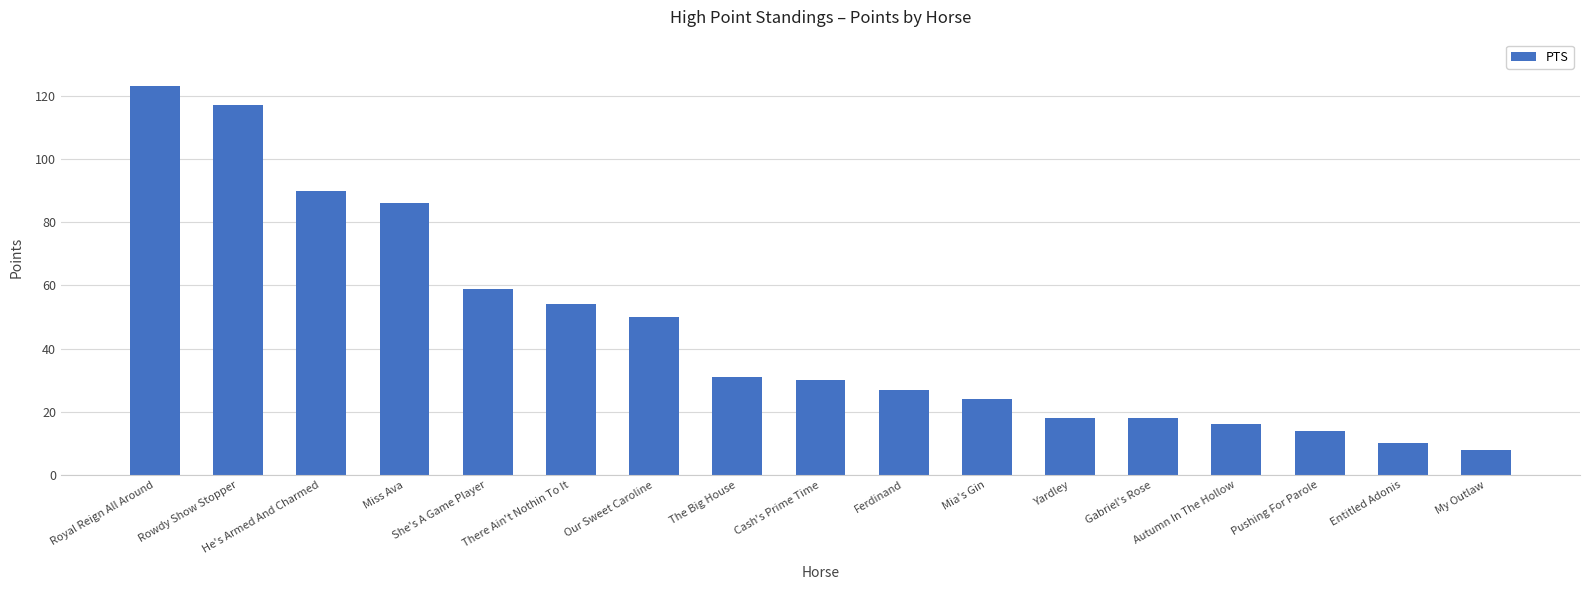

What is the greatest value displayed?

123